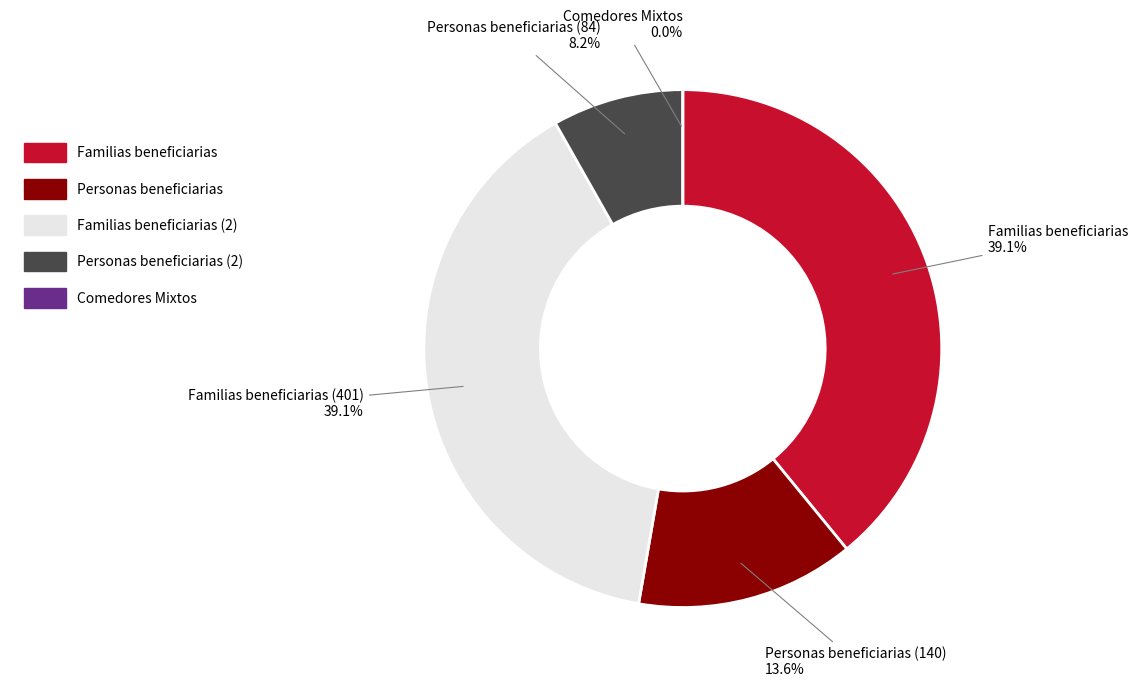

Does Familias beneficiarias (2) represent more than half of the total?

No